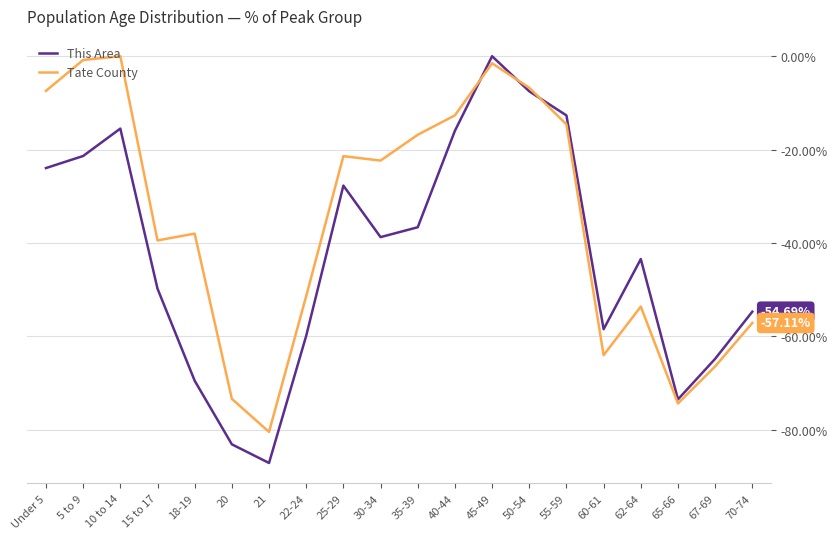

At 18-19, list the series in order from smallest to largest.

This Area, Tate County